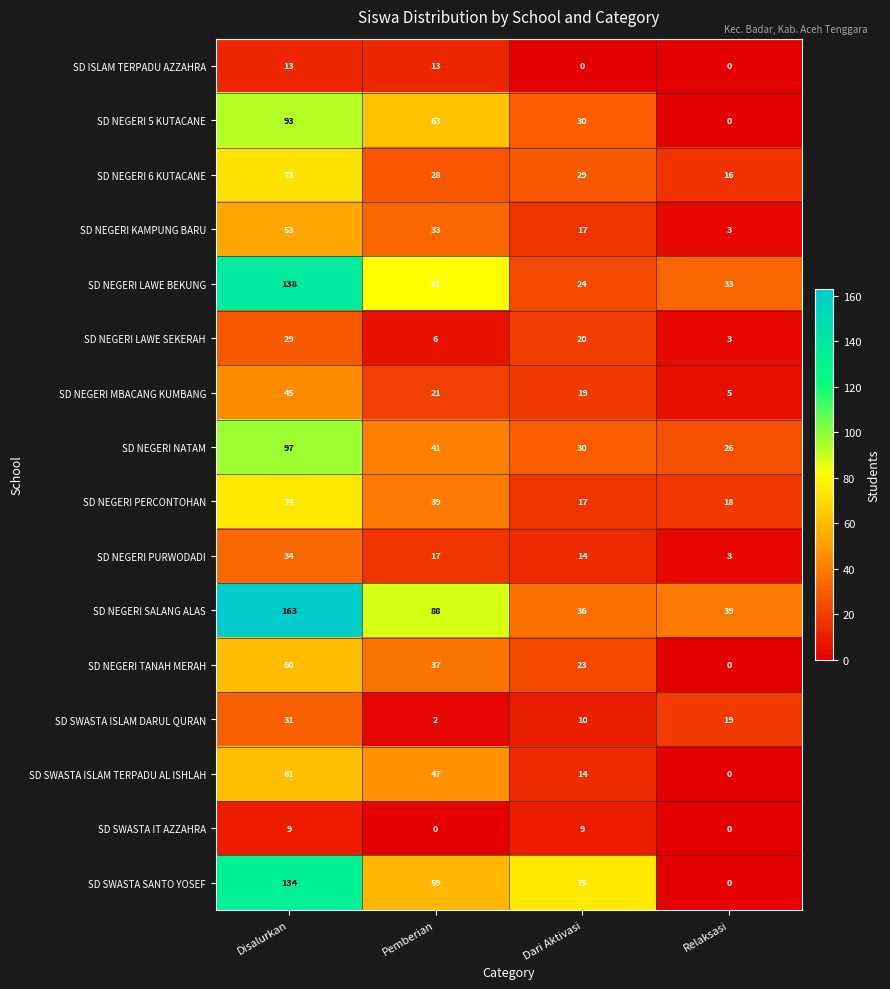

At which label does SD NEGERI MBACANG KUMBANG reach its minimum?

Relaksasi